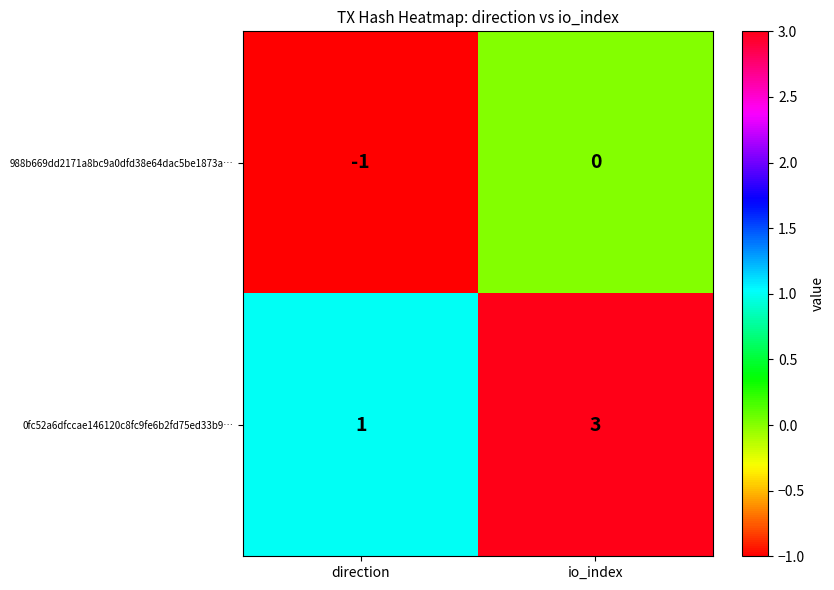

What is the total value across all series at io_index?

3